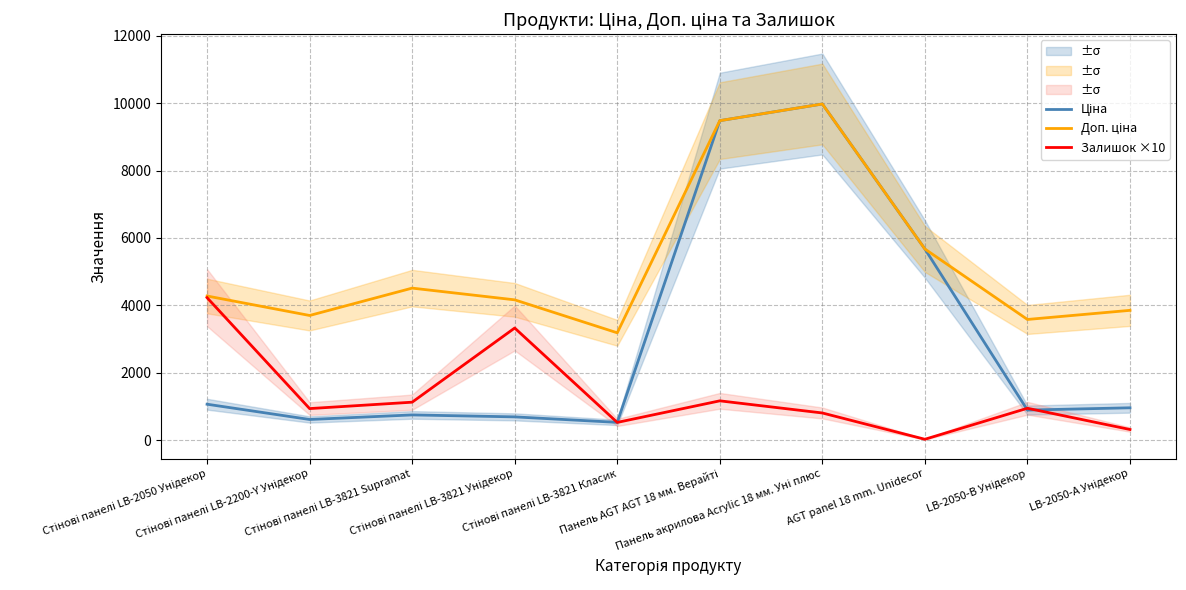

What is the label of the 6th point from the right?

Стінові панелі LB-3821 Класик